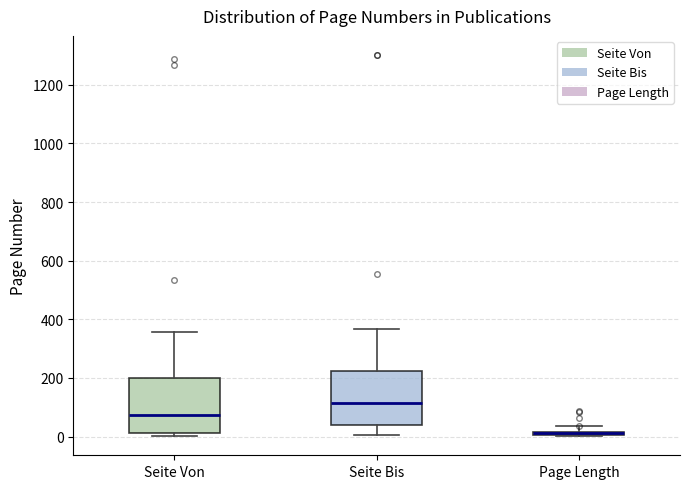

Which box's median line is the lowest?

Page Length